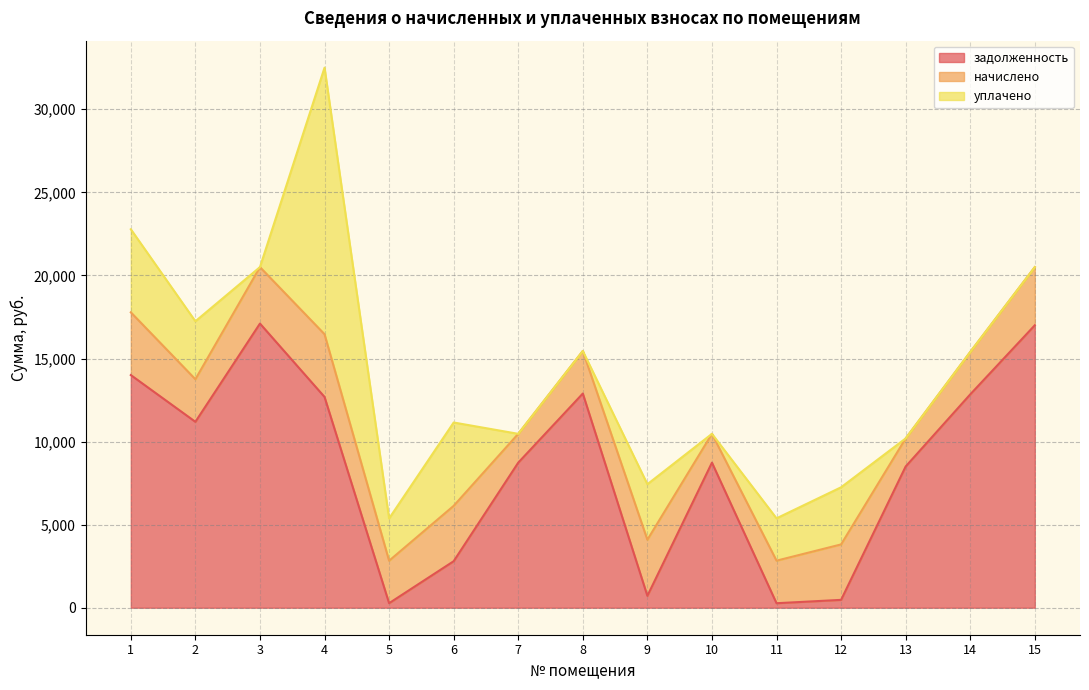

At which category is the sum across all series the highest?

4